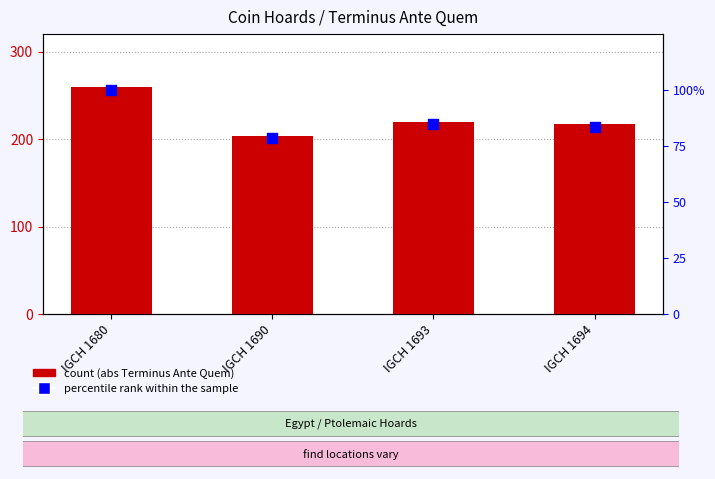

Is the value of percentile rank within the sample at IGCH 1694 greater than the value of Terminus Ante Quem (abs) at IGCH 1693?

No